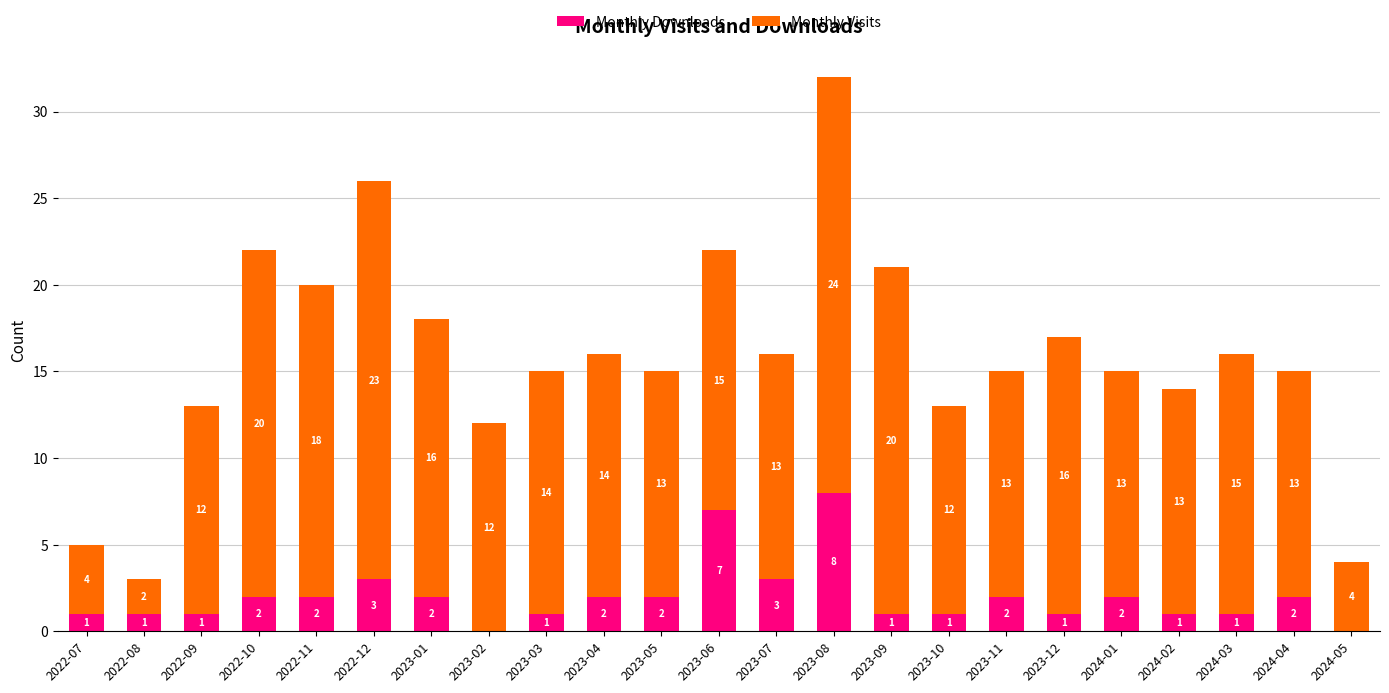

Reading left to right, transcribe the values for Monthly Downloads.

2022-07=1	2022-08=1	2022-09=1	2022-10=2	2022-11=2	2022-12=3	2023-01=2	2023-02=0	2023-03=1	2023-04=2	2023-05=2	2023-06=7	2023-07=3	2023-08=8	2023-09=1	2023-10=1	2023-11=2	2023-12=1	2024-01=2	2024-02=1	2024-03=1	2024-04=2	2024-05=0